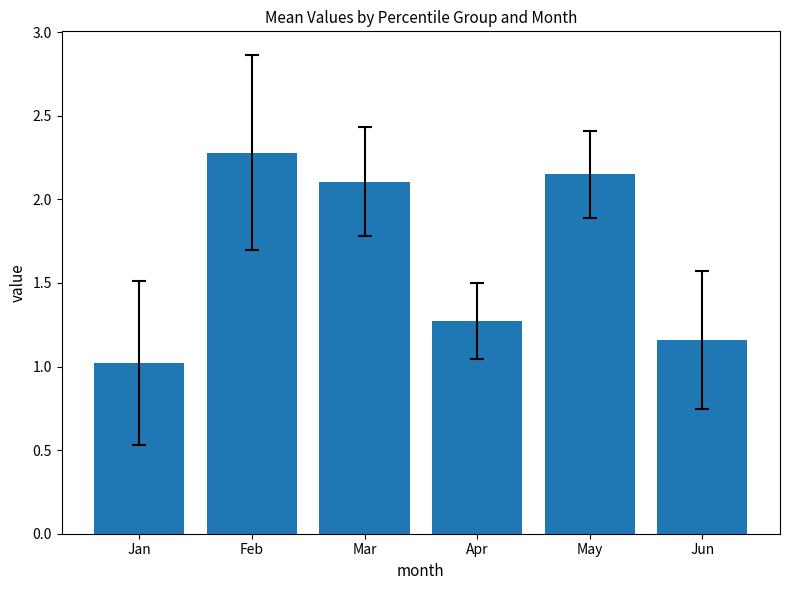

How many categories are shown in the chart?

6